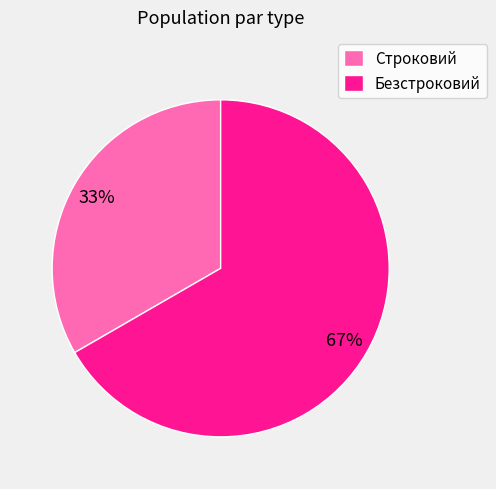

True or false: Строковий accounts for 33% of the total.

True